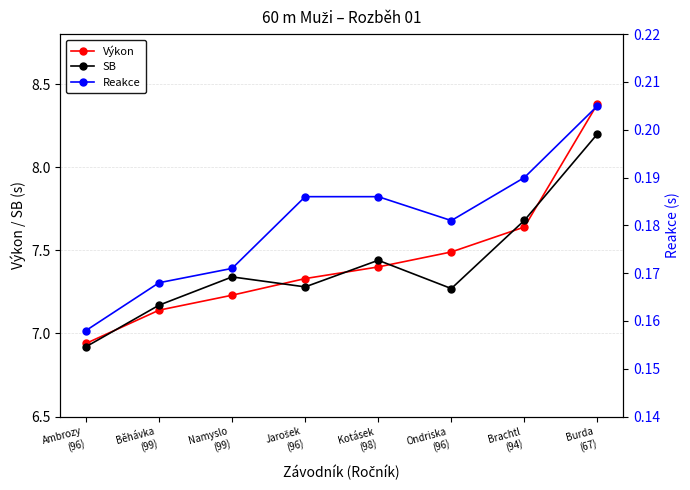

How many interior local valleys does the Reakce series have?

1